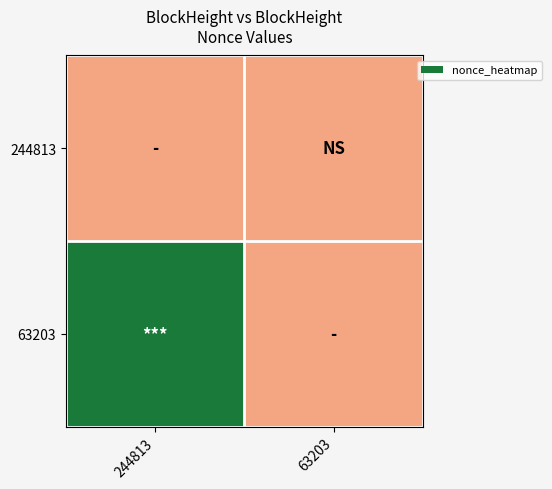

What is the greatest value displayed?

8090